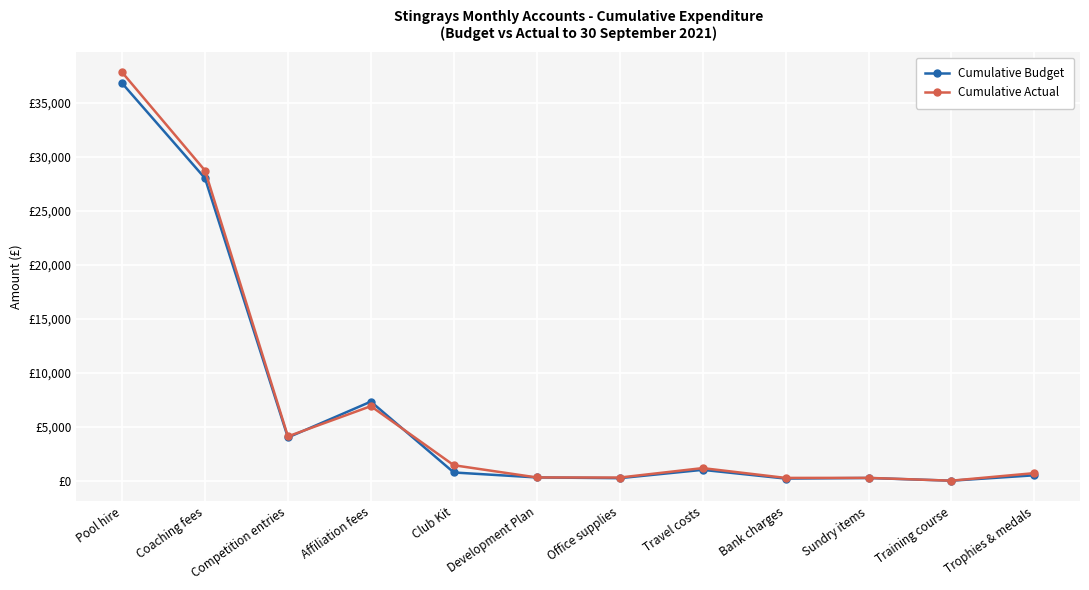

The value of Cumulative Budget at Sundry items is 449. True or false?

False